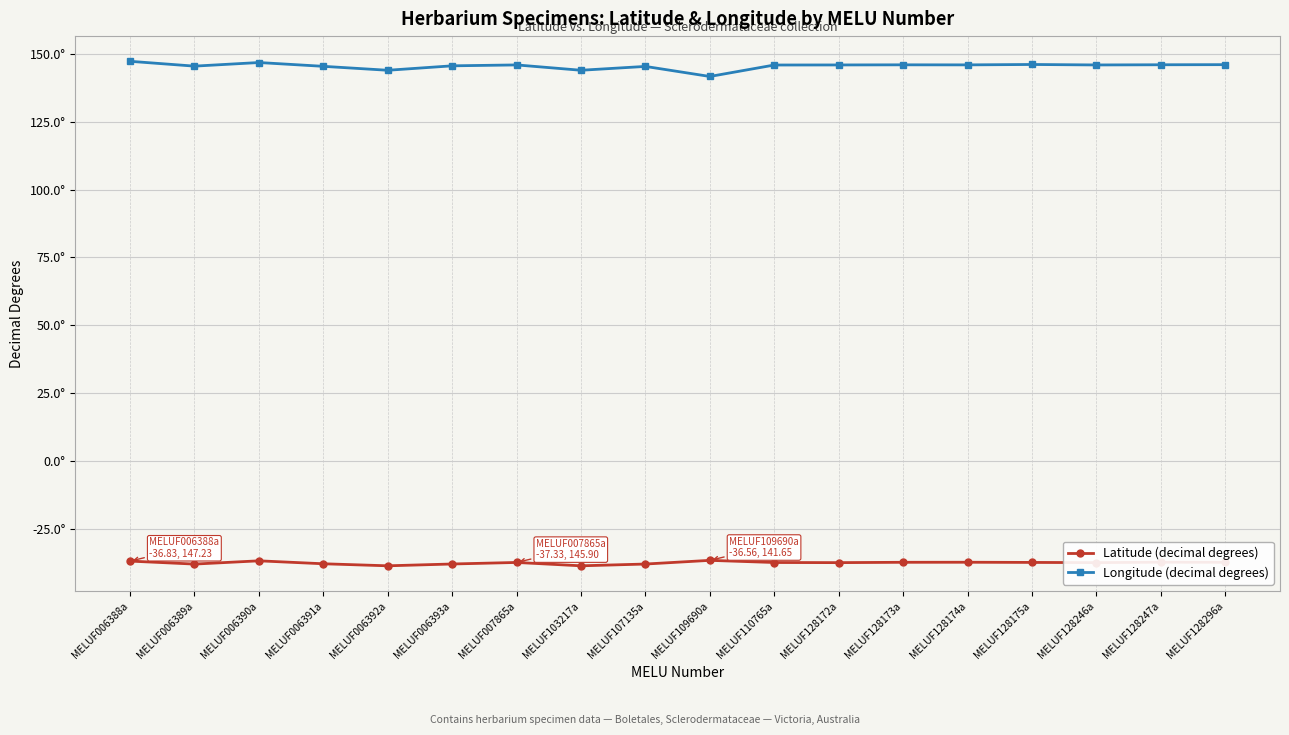

List the series in order of their peak value, highest first.

Longitude (decimal degrees), Latitude (decimal degrees)